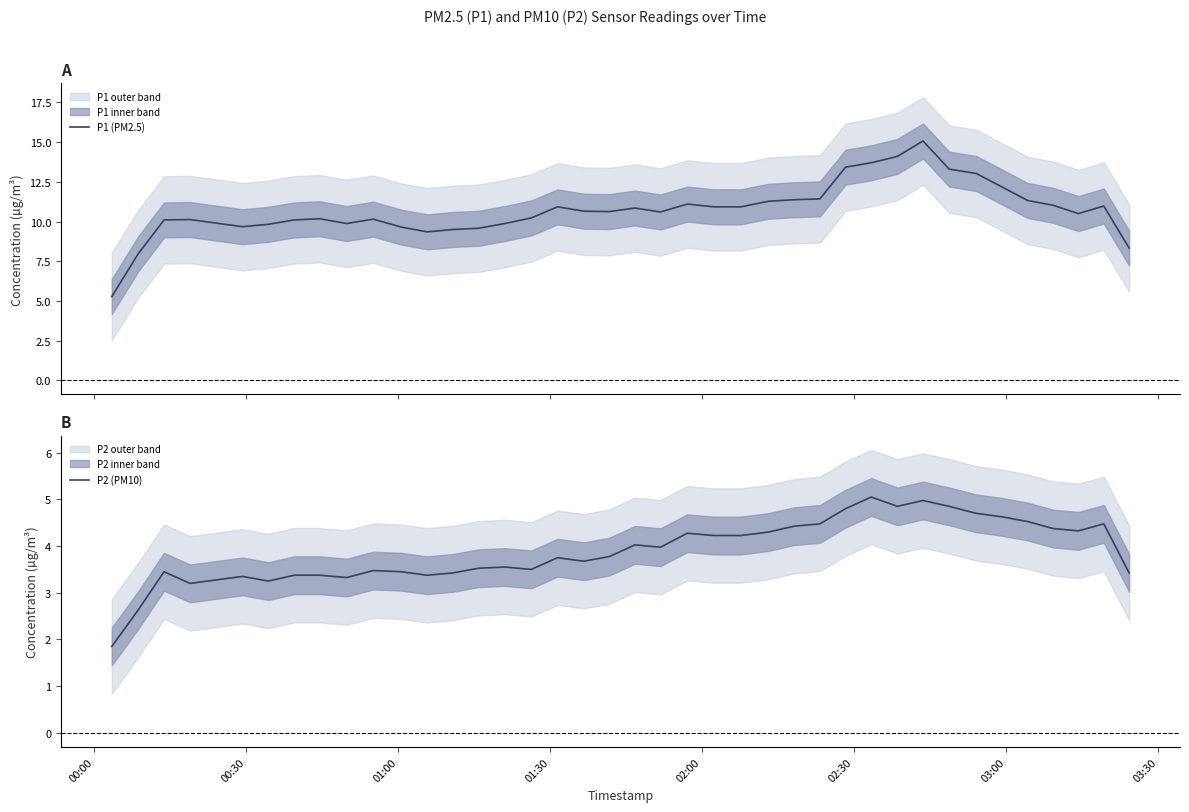

How many distinct data groups are displayed?

2